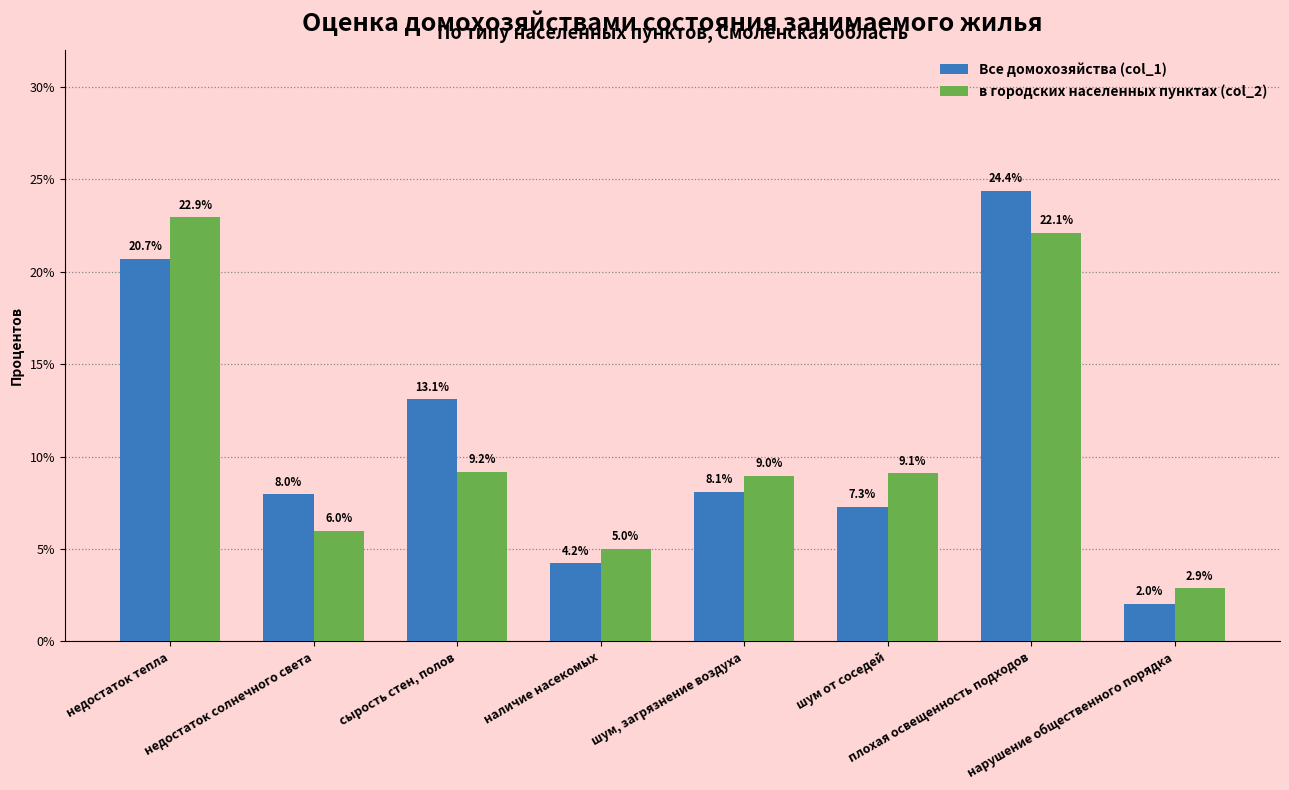

How many bars are there in each group?

2